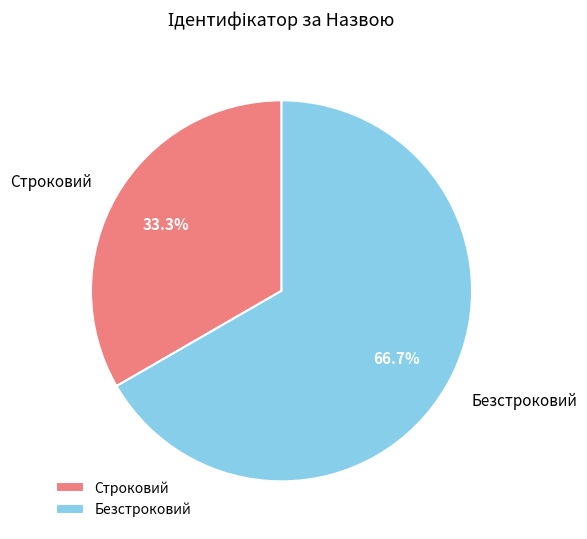

What is the smallest slice in the pie chart?

Строковий